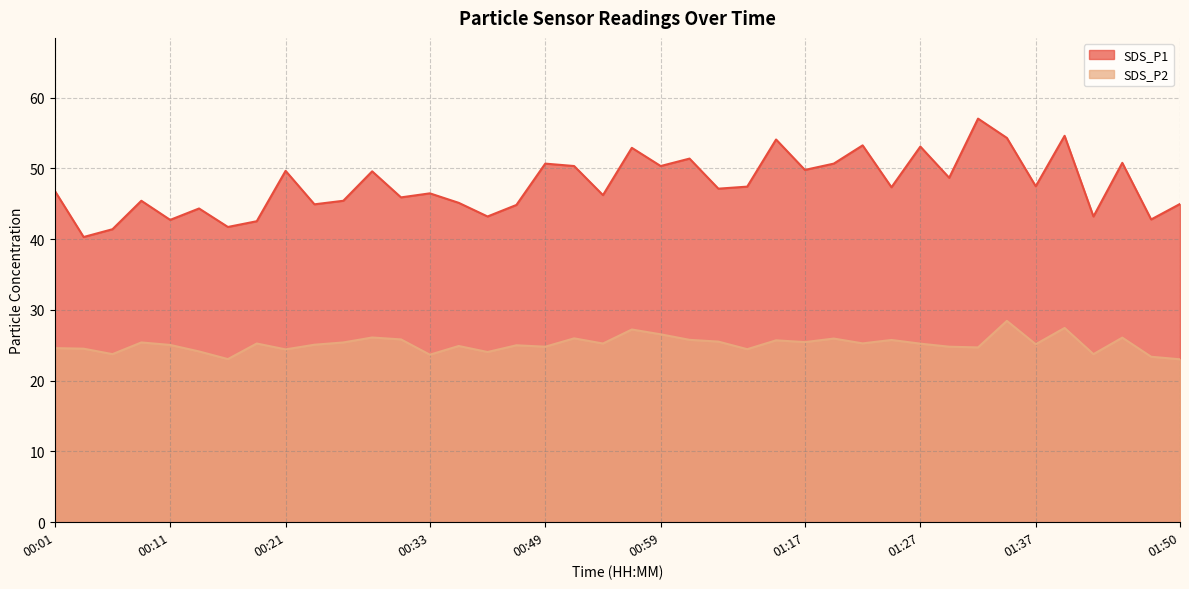

Which series changed the most between 01:07 and 01:37?

SDS_P2